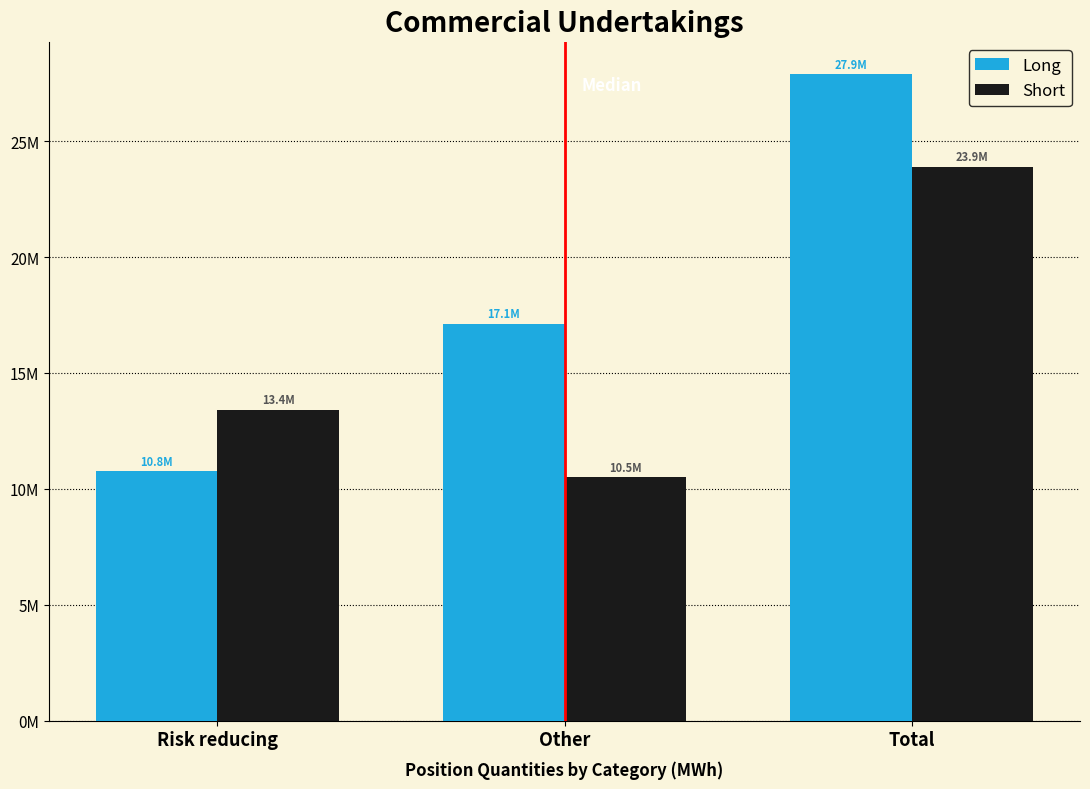

What are all the series names shown in the legend?

Long, Short